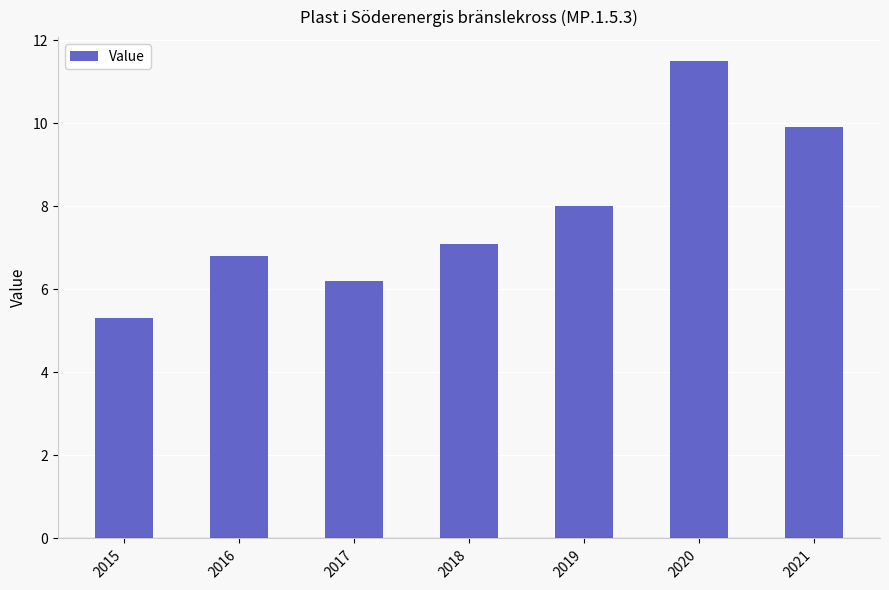

What is the sum of the values at 2019 and 2016?

14.8